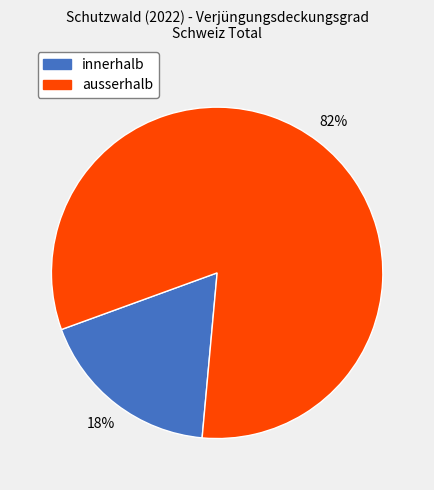

To the nearest percent, what is the difference between the largest and smallest slice percentages?

64%